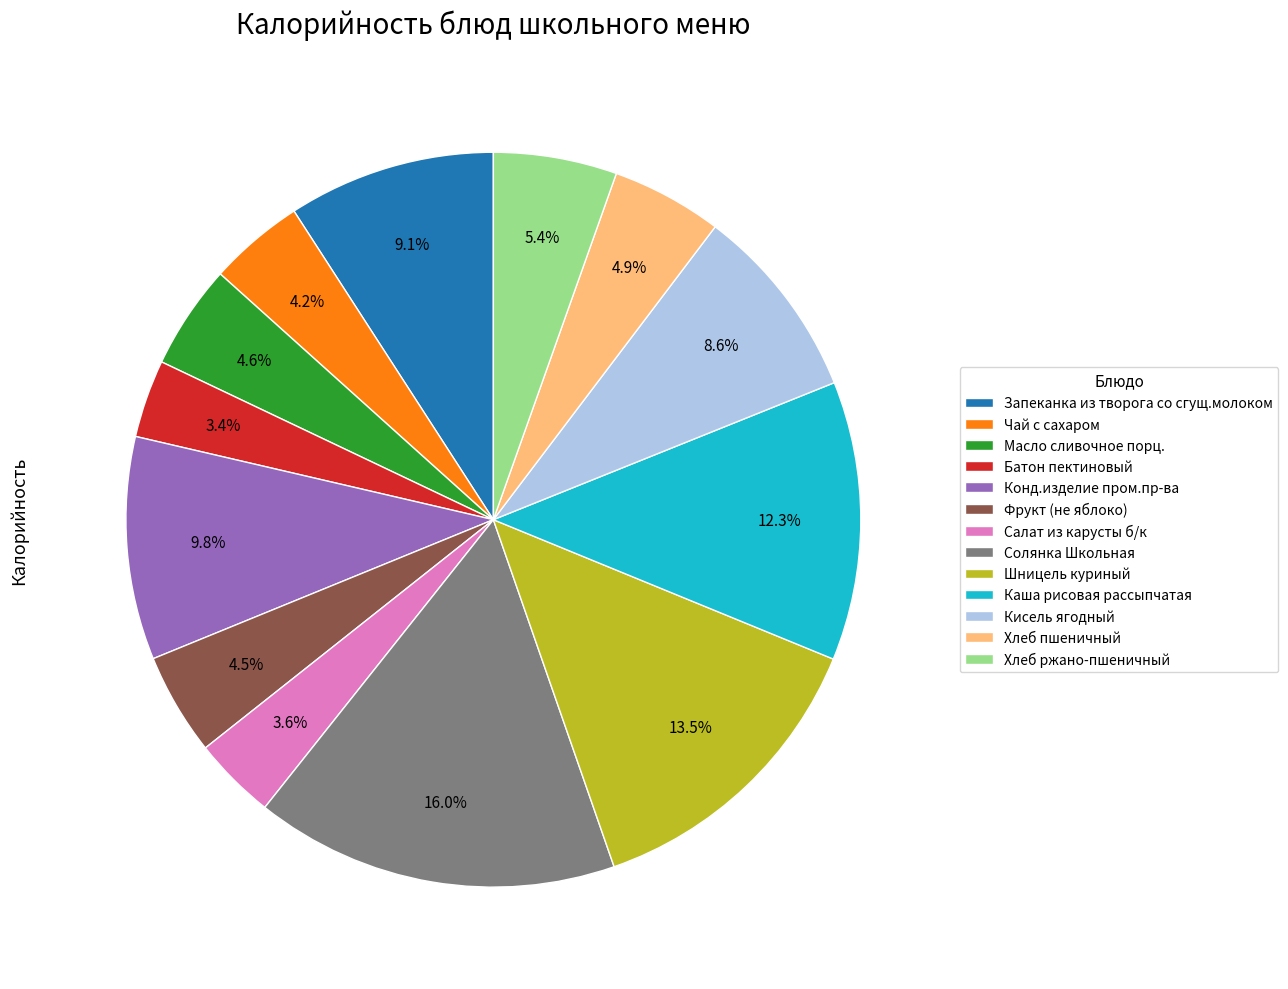

To the nearest percent, what is the average slice percentage?

8%